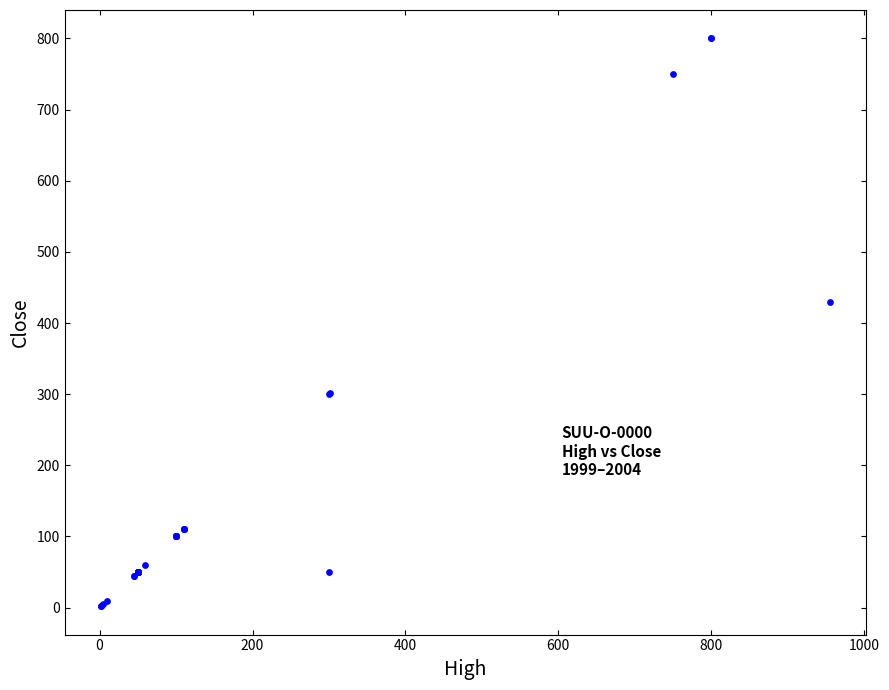

What Y value in the scatter plot is closest to 401?

430